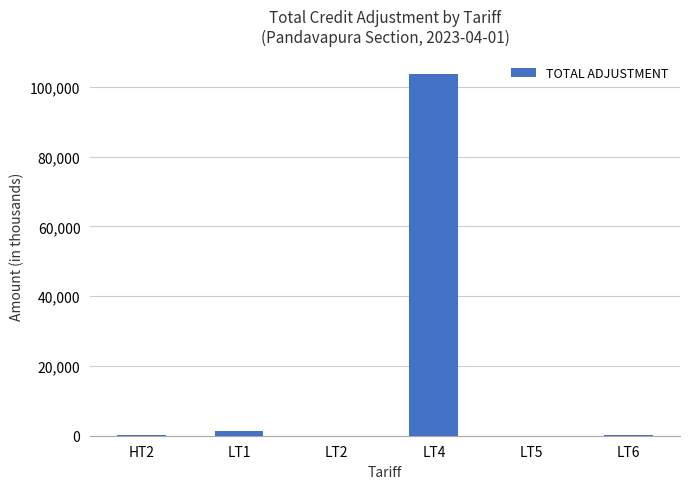

True or false: the data shows 24.0 at LT5.

True